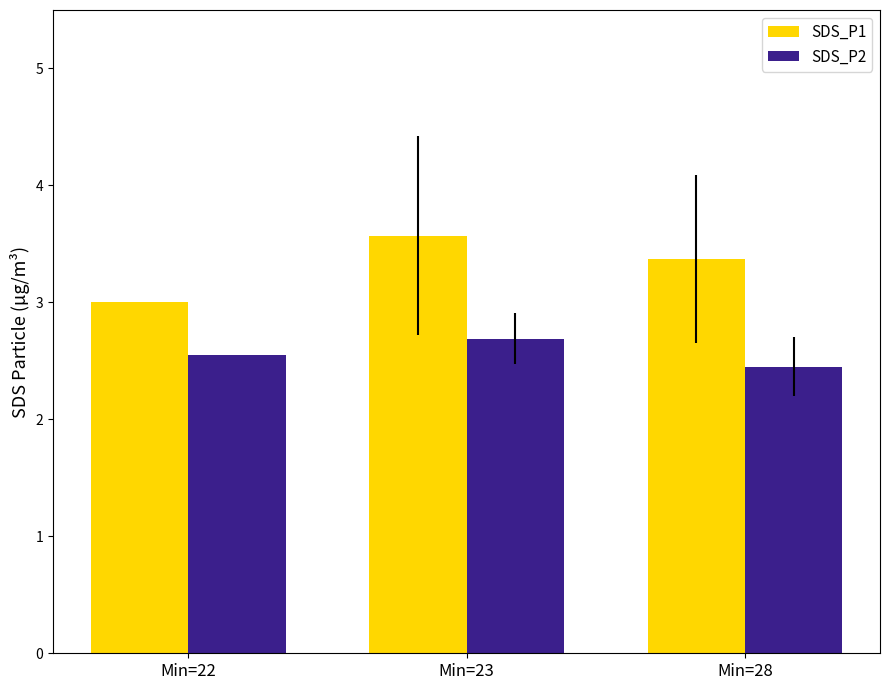

What is the greatest value displayed?

3.6